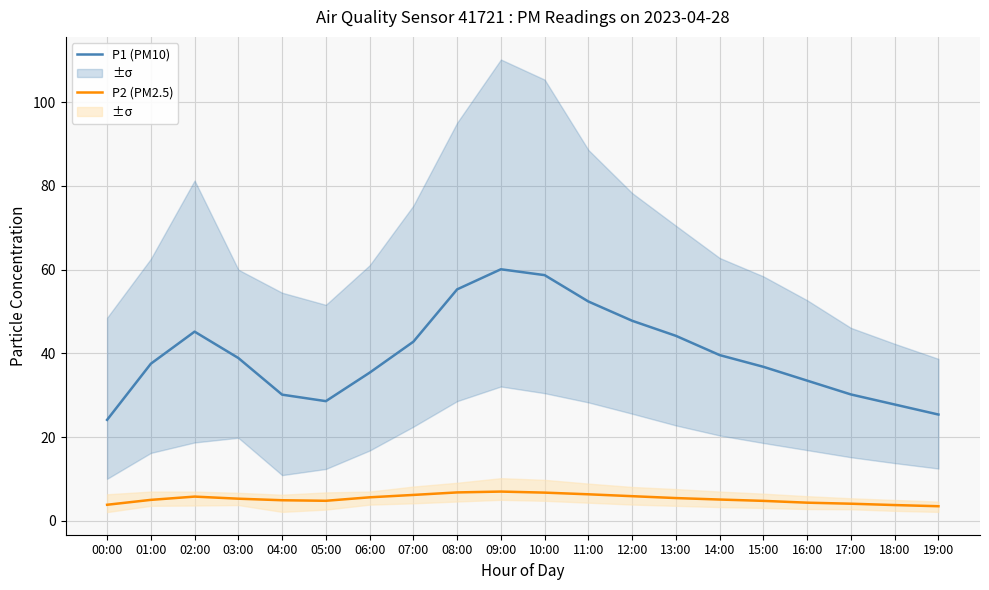

What is the difference between the maximum and minimum values in the P1 (PM10) series?

36.0